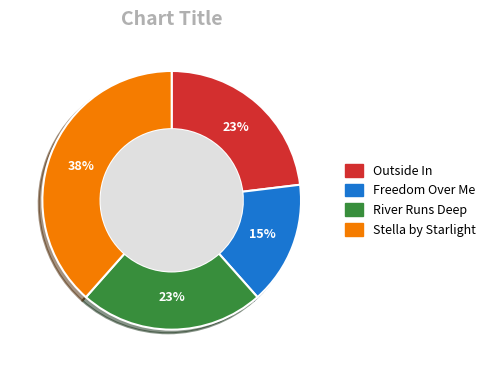

Is it true that River Runs Deep is 35% of the pie?

False